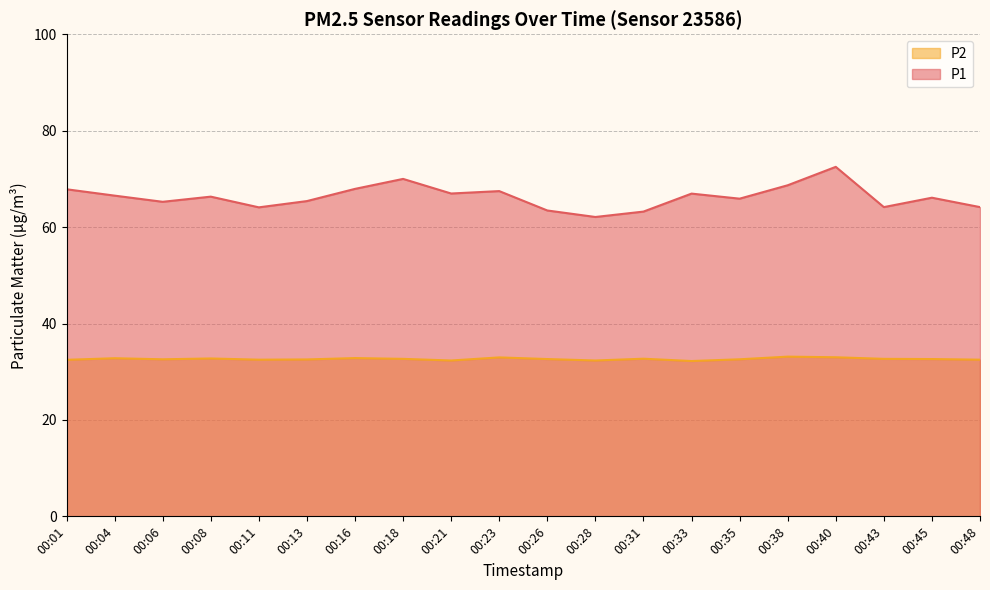

How many lines are shown in the chart?

2